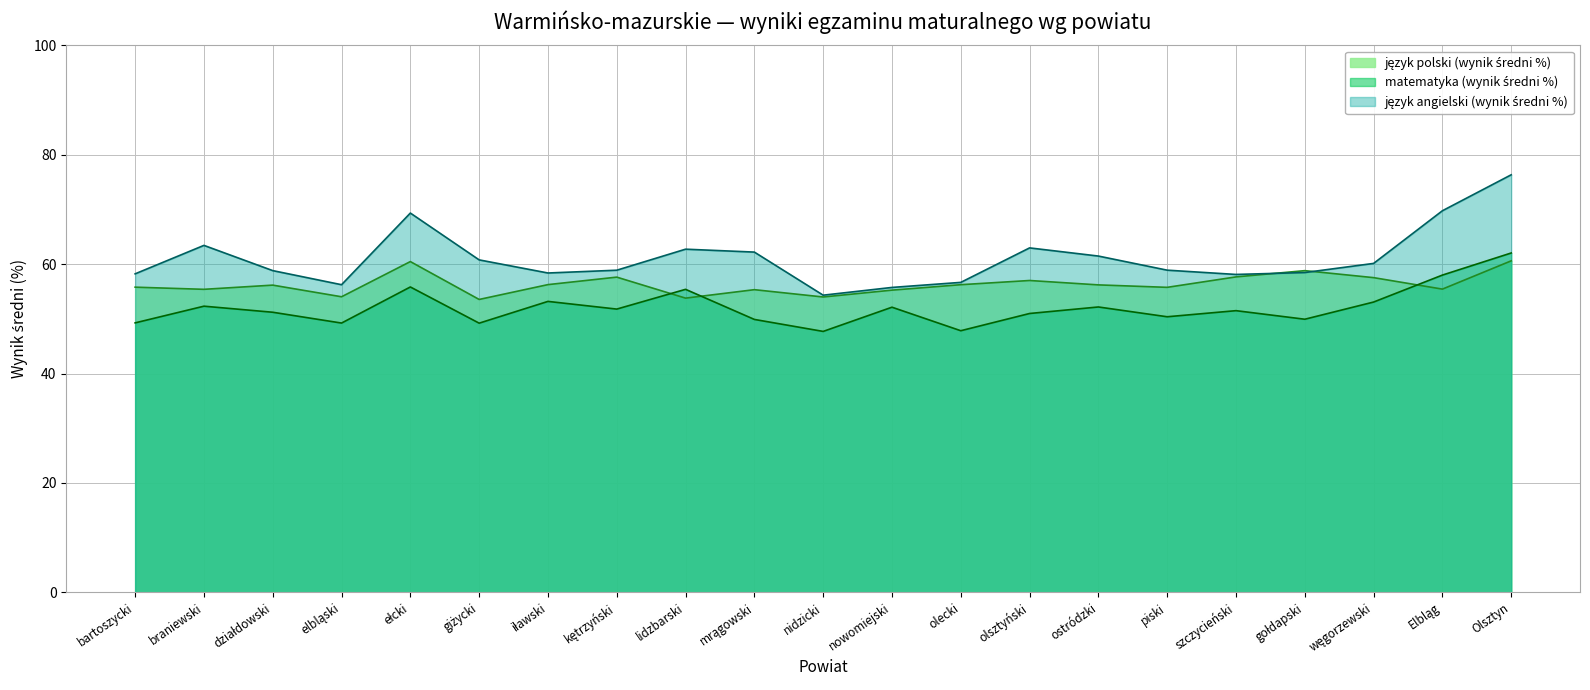

At which category is the sum across all series the highest?

Olsztyn